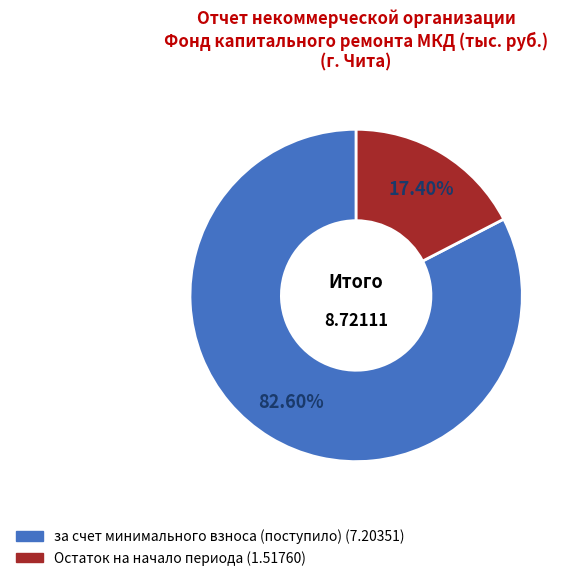

Is it true that за счет минимального взноса (поступило) is 83% of the pie?

True